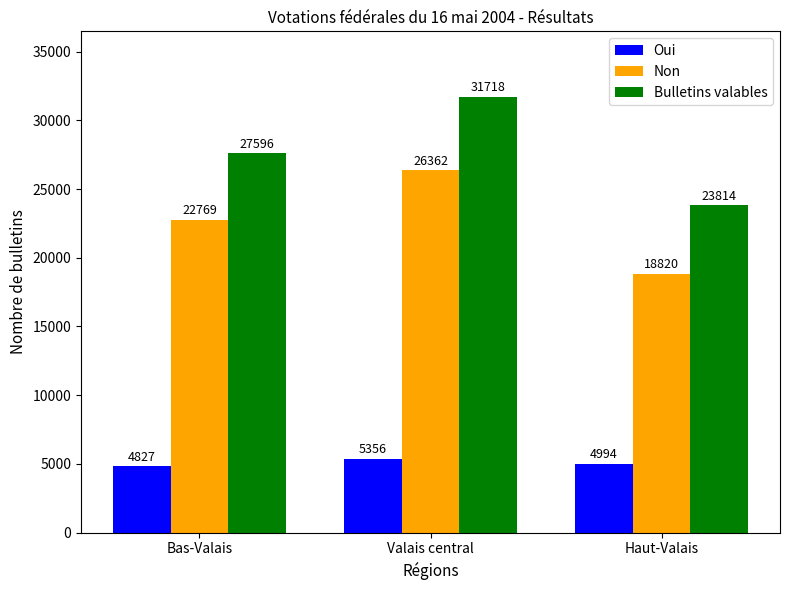

What are all the series names shown in the legend?

Oui, Non, Bulletins valables